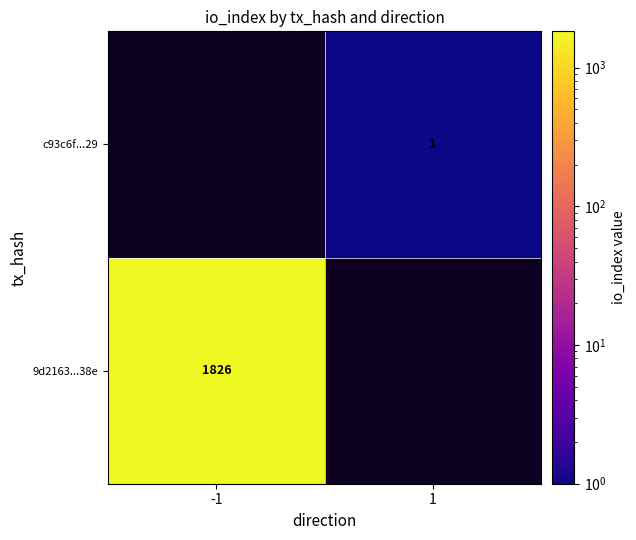

At which category does the chart reach its minimum across all series?

1